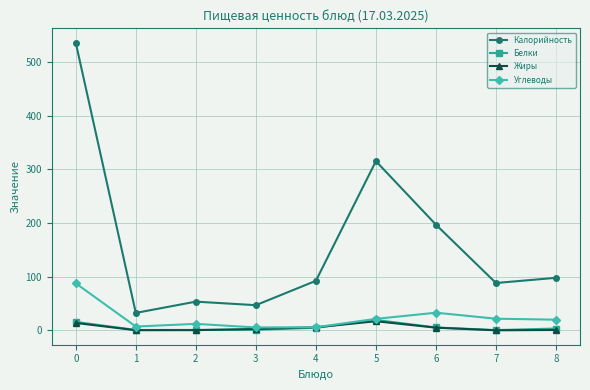

How many interior local peaks does the Калорийность series have?

2